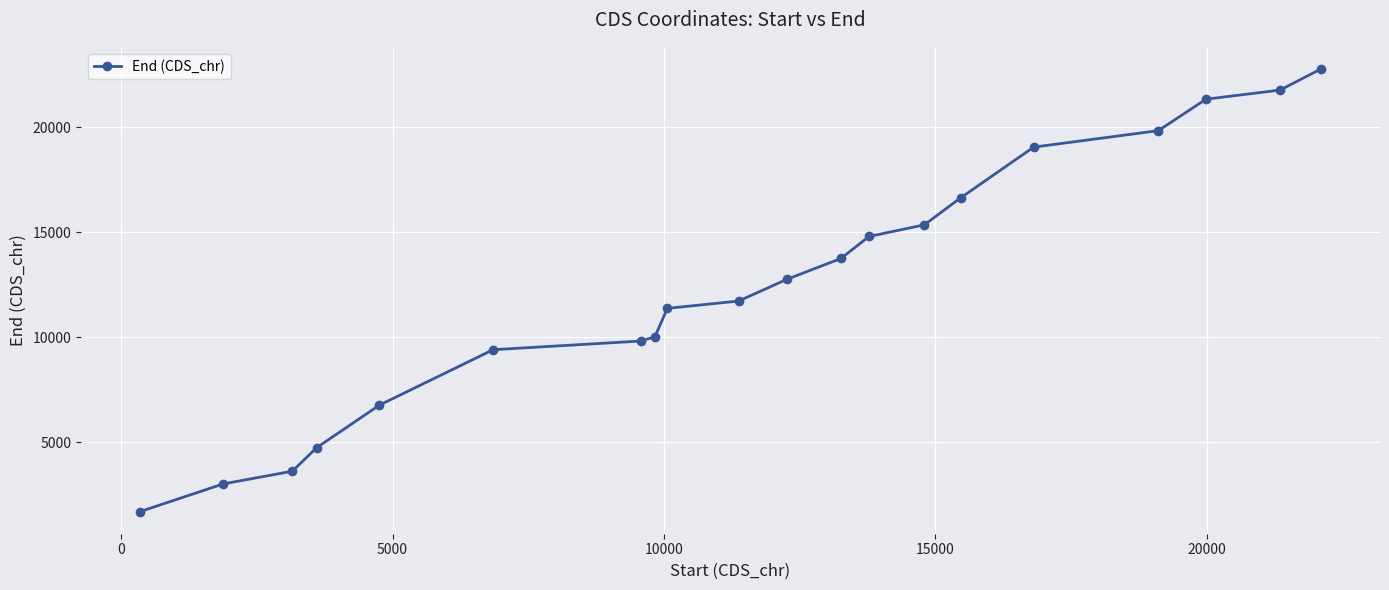

What is the sum of all values?

250317